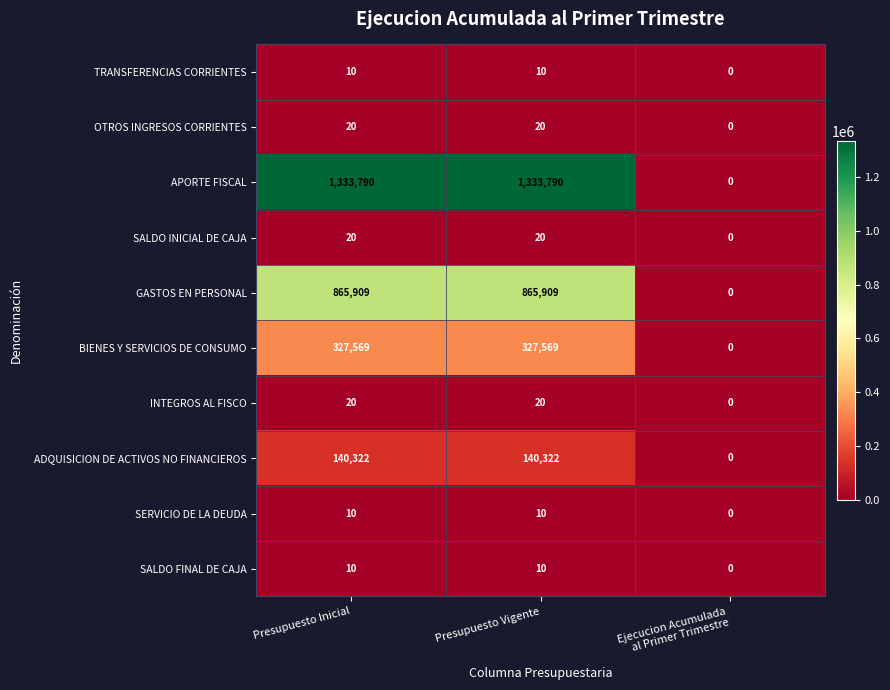

At how many categories does at least one series exceed 1056666?

2